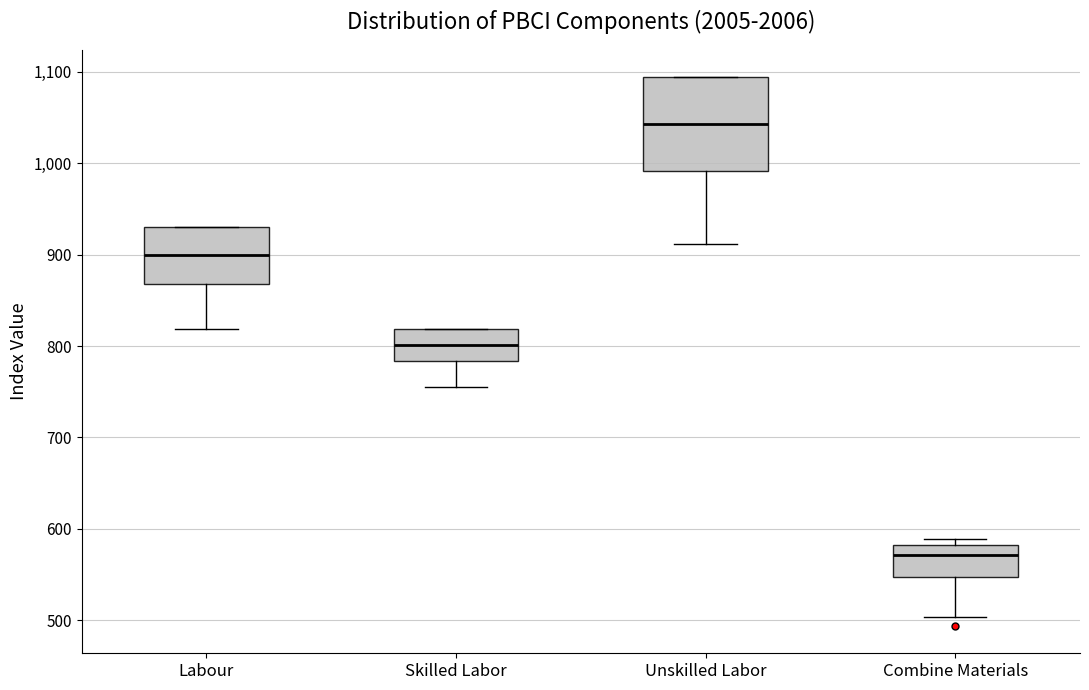

Reading left to right, transcribe this box plot: for each box, give where its median line is, the range the box spans, and where its two whiskers end, as read against the y-axis. The values are not printed on the chart, so give them approximately, as read against the axis.

Labour: median 900, box 870 to 930, whiskers 820 to 930
Skilled Labor: median 800, box 780 to 820, whiskers 760 to 820
Unskilled Labor: median 1040, box 990 to 1090, whiskers 910 to 1090
Combine Materials: median 570, box 550 to 580, whiskers 500 to 590